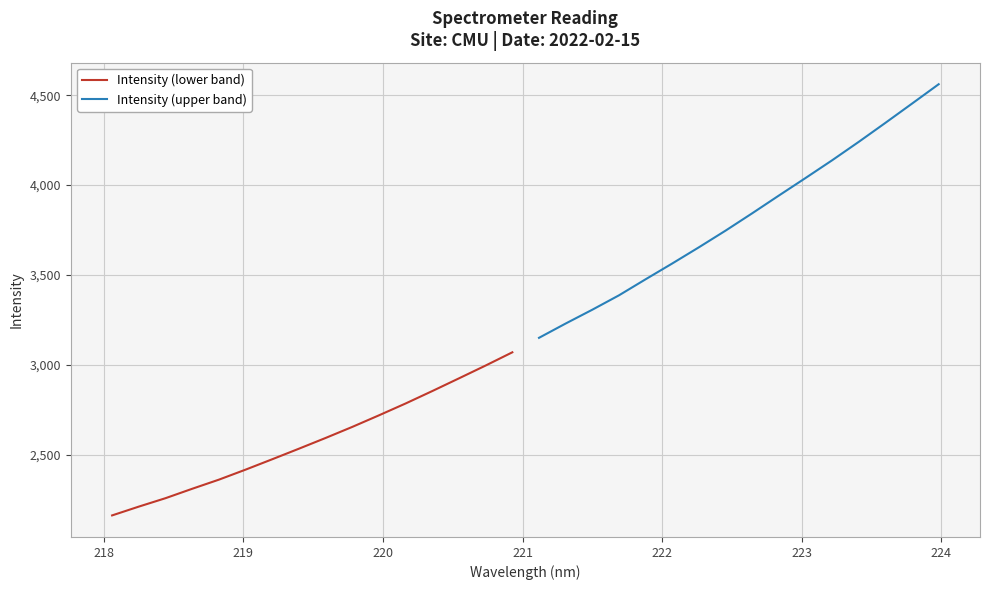

What is the highest value of the Intensity (lower band) series?

3069.2